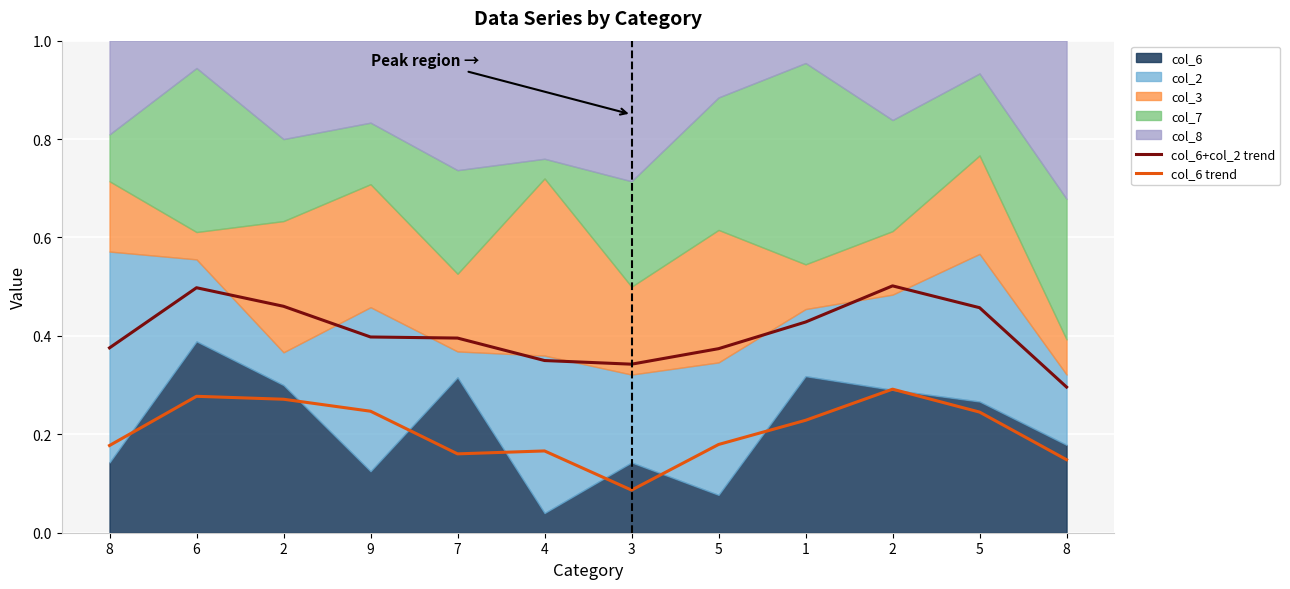

Reading left to right, list all the values displayed in this chart.

col_6+col_2 trend: 0.4	0.5	0.5	0.4	0.4	0.3	0.3	0.4	0.4	0.5	0.5	0.3
col_6 trend: 0.2	0.3	0.3	0.2	0.2	0.2	0.1	0.2	0.2	0.3	0.2	0.1